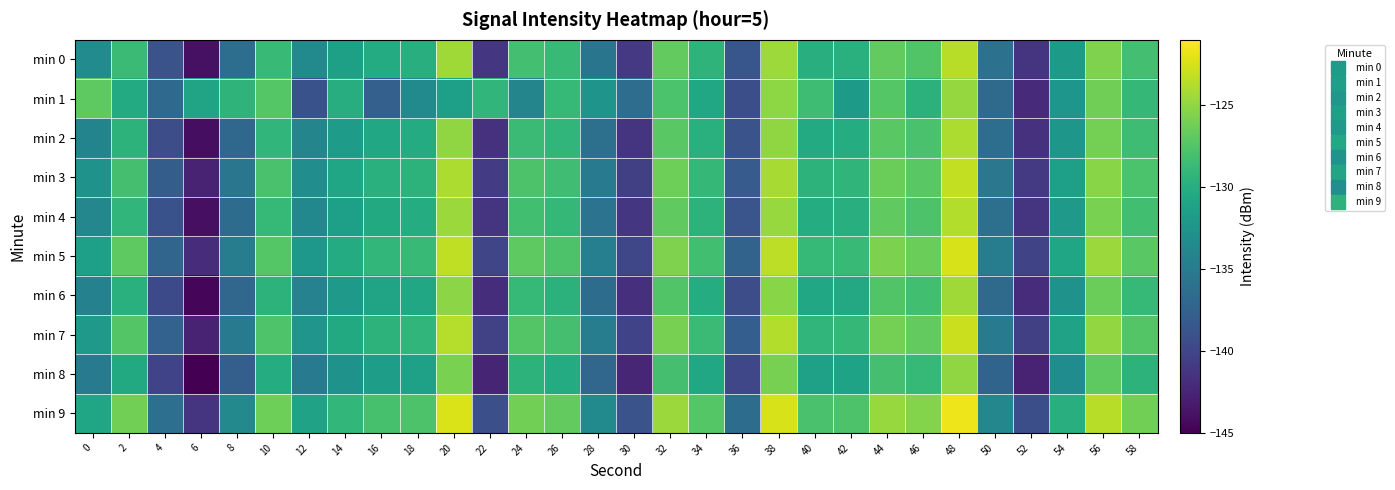

Which label corresponds to the largest value in the chart?

48